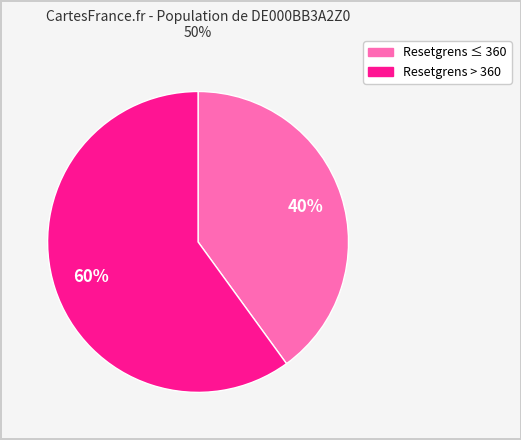

Does any single category account for the majority?

Yes